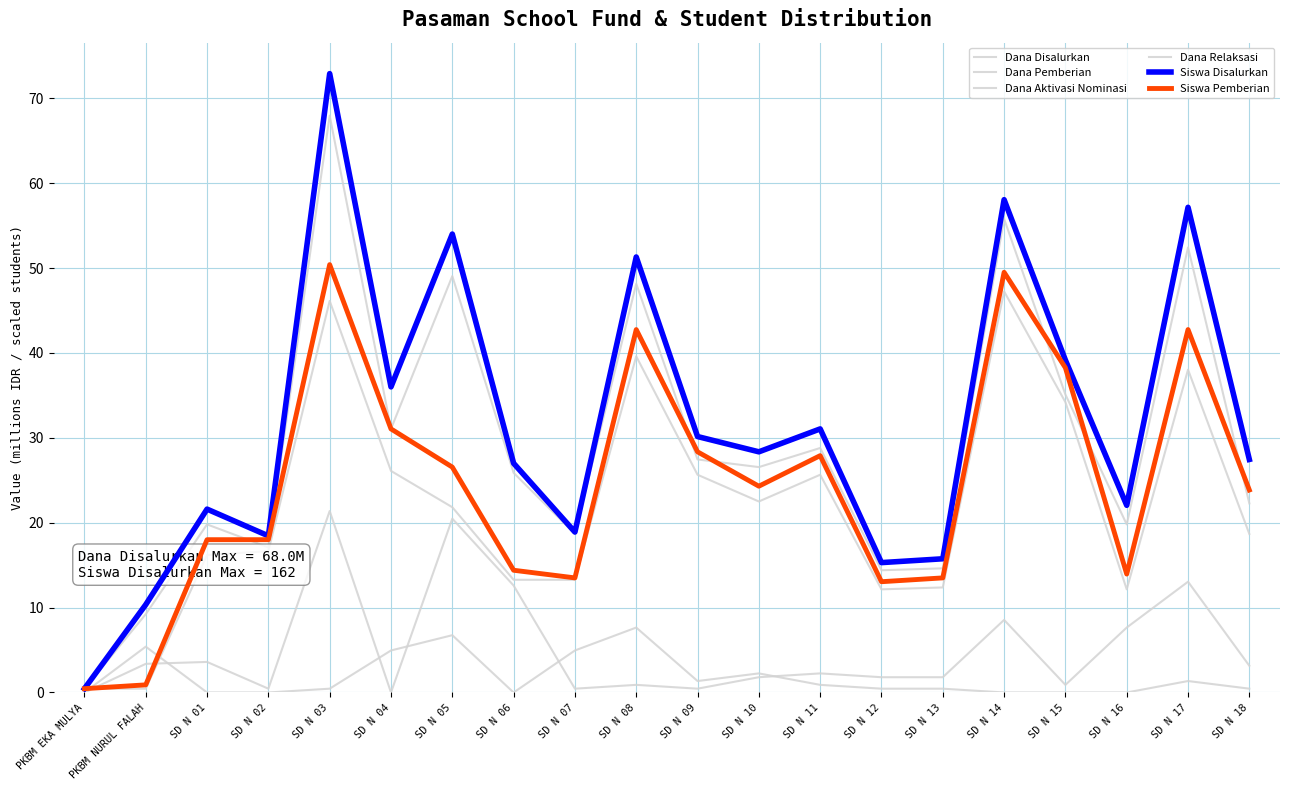

At how many categories does at least one series exceed 48?

5